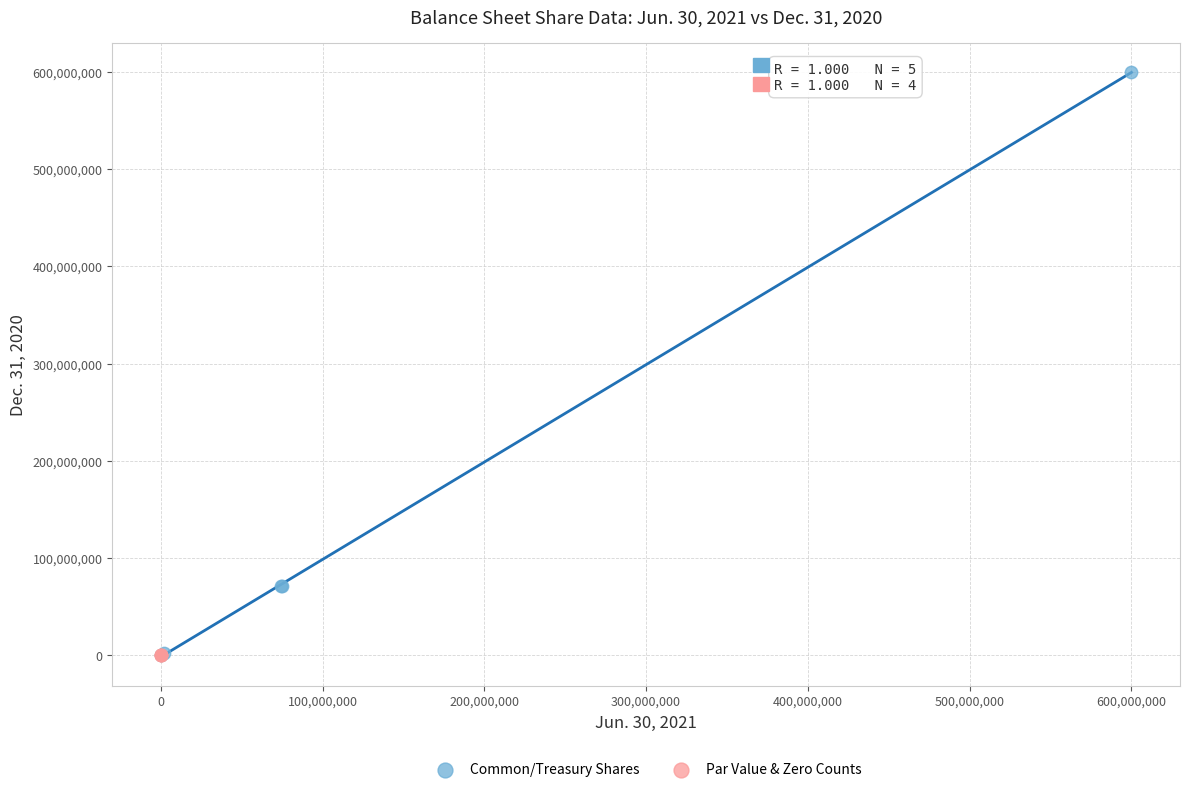

Which series reaches the maximum Y coordinate?

Common/Treasury Shares